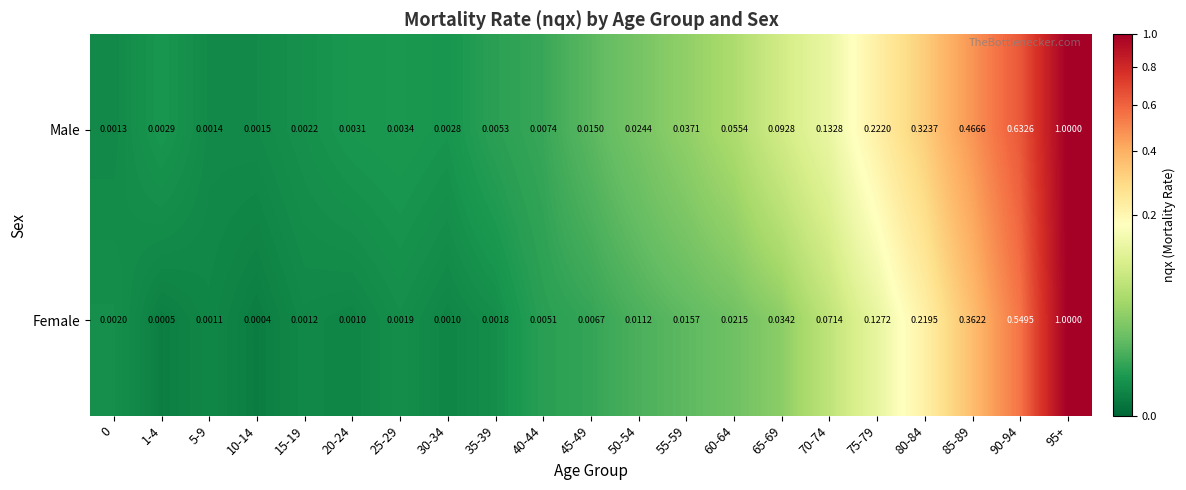

Which series changed the most between 0 and 75-79?

Male